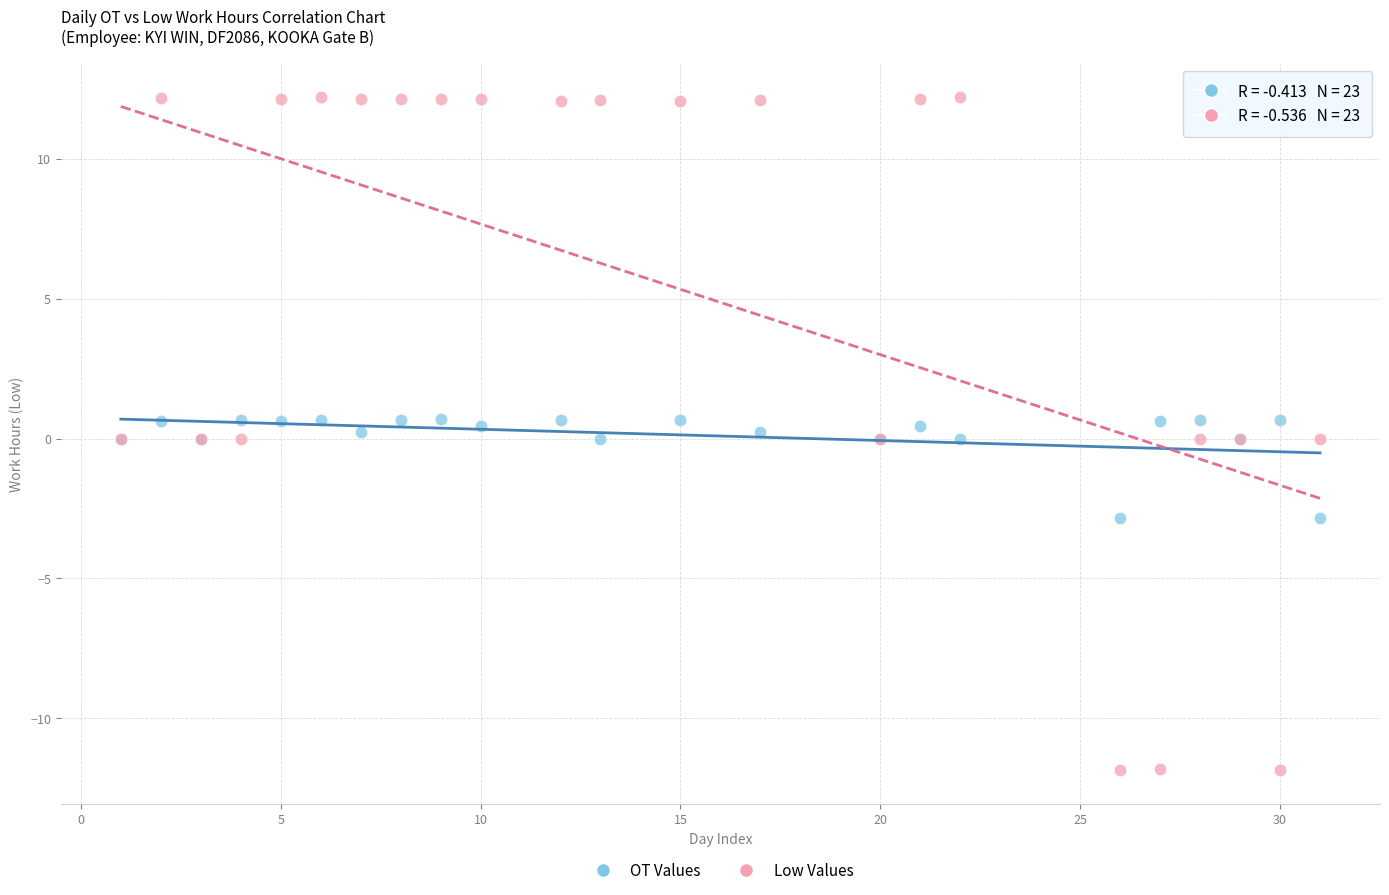

What is the X range (max minus min) for the scatter plot?

30.0